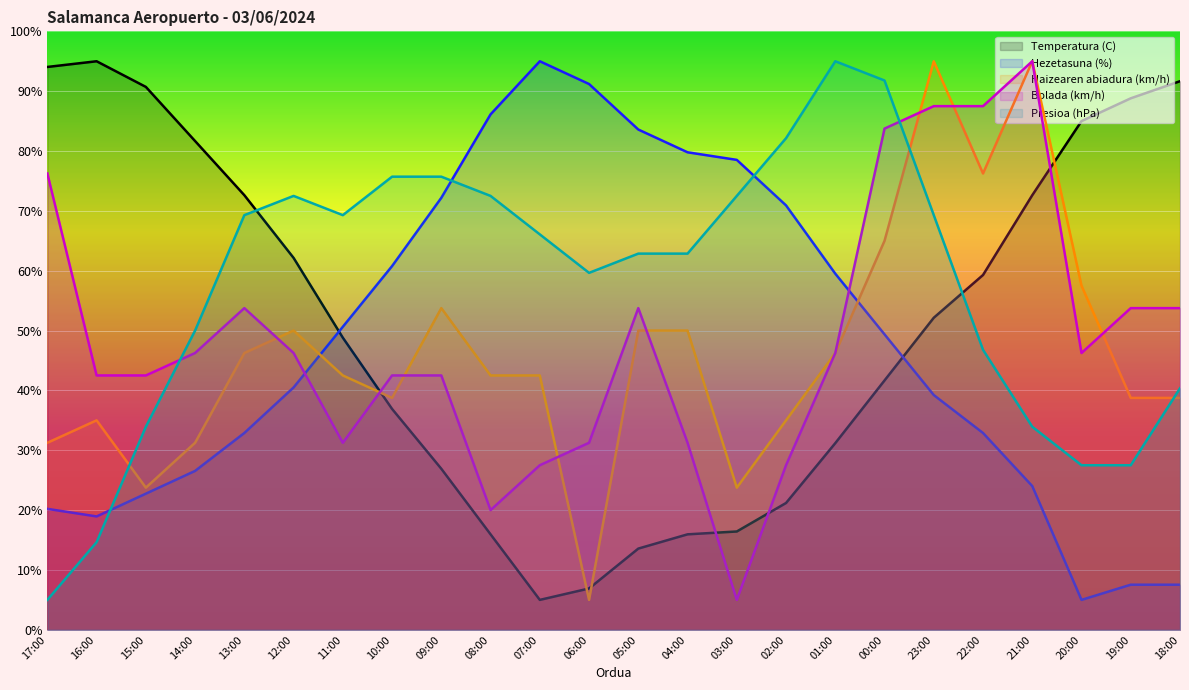

At which category does Haizearen abiadura (km/h) reach its first local peak?

16:00